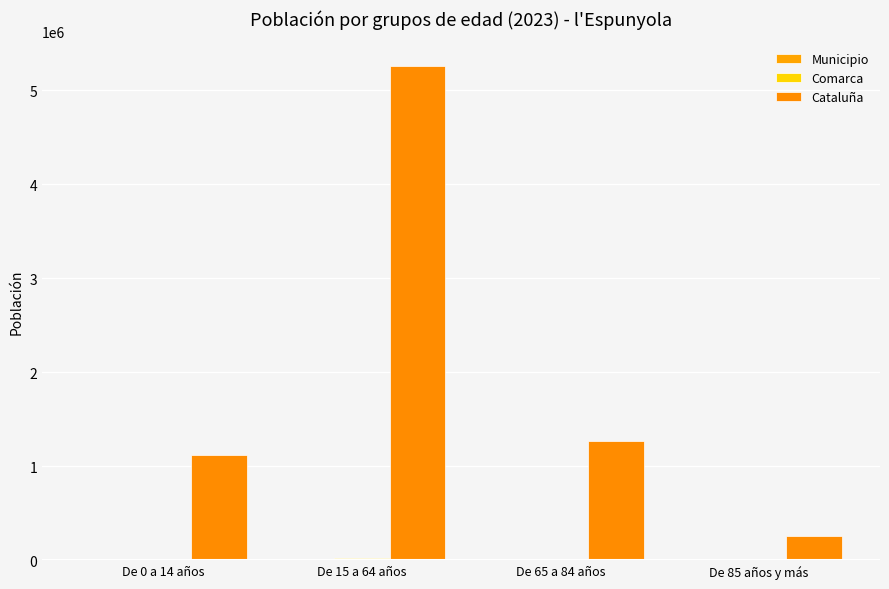

Which series changed the most between De 0 a 14 años and De 85 años y más?

Cataluña